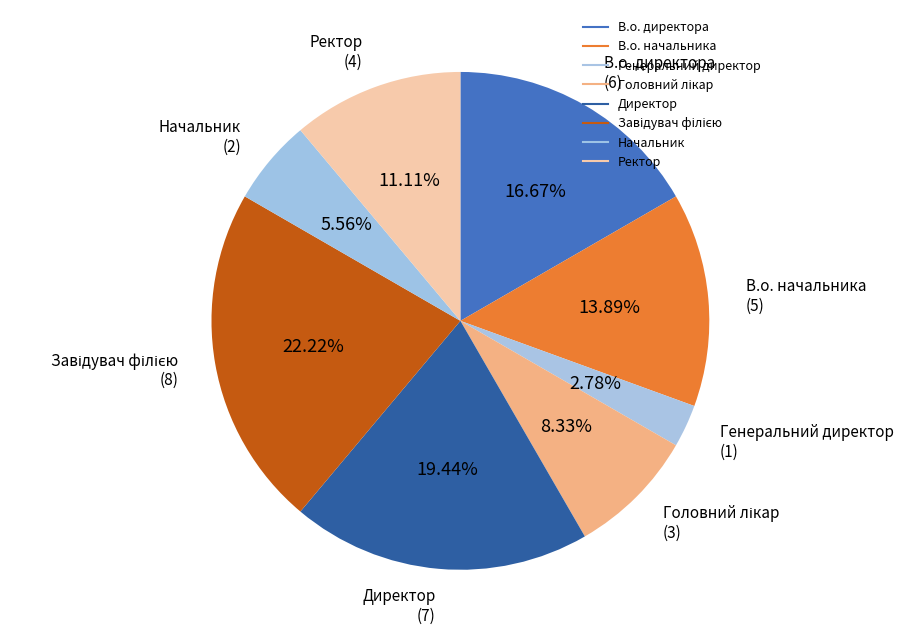

Is there a majority slice in this chart?

No